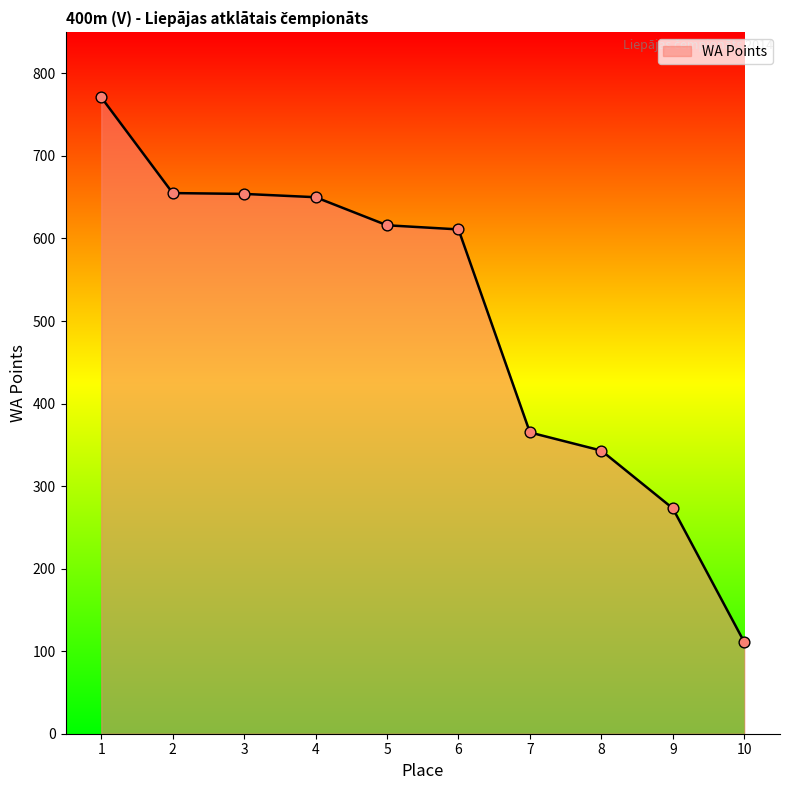

Between 1 and 9, which is larger?

1